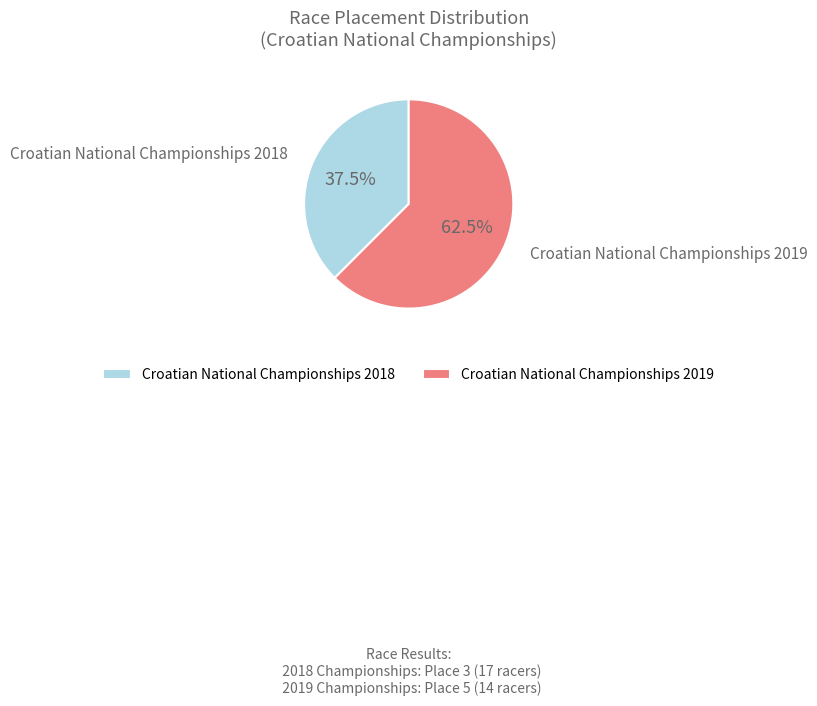

What is the total percentage of Croatian National Championships 2018 and Croatian National Championships 2019?

100.0%